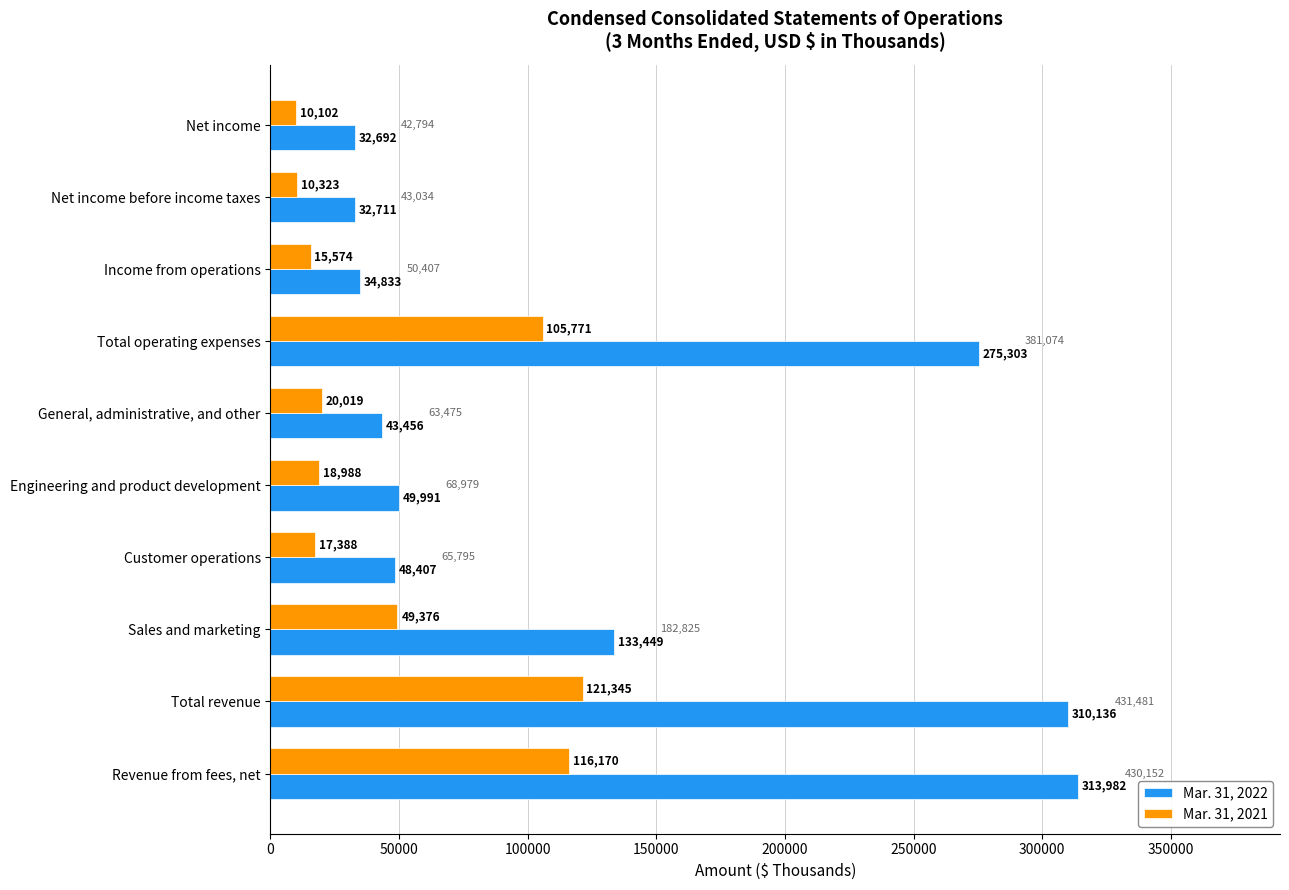

Which series has the largest total across all categories?

Mar. 31, 2022